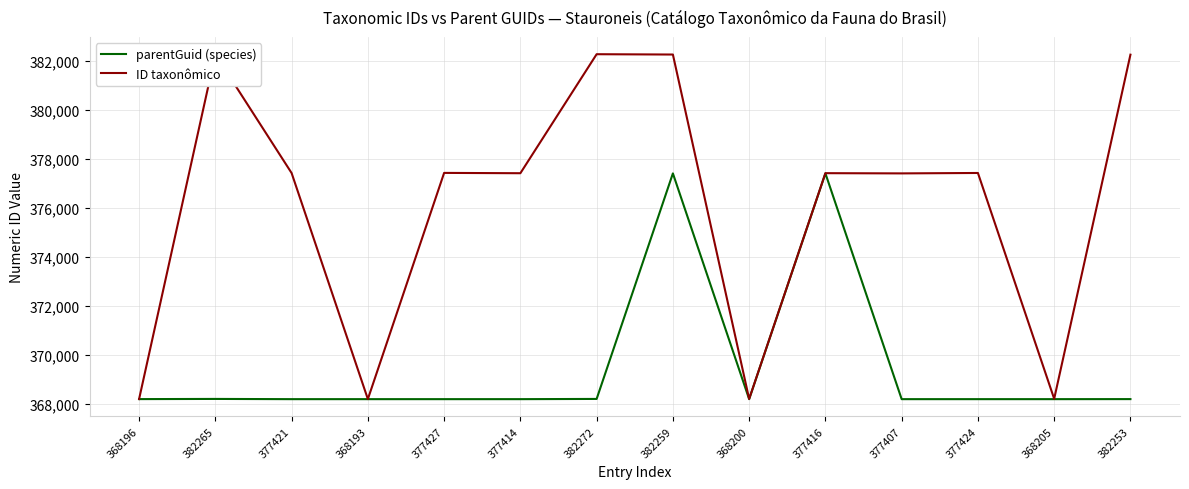

At 377424, list the series in order from largest to smallest.

ID taxonômico, parentGuid (species)